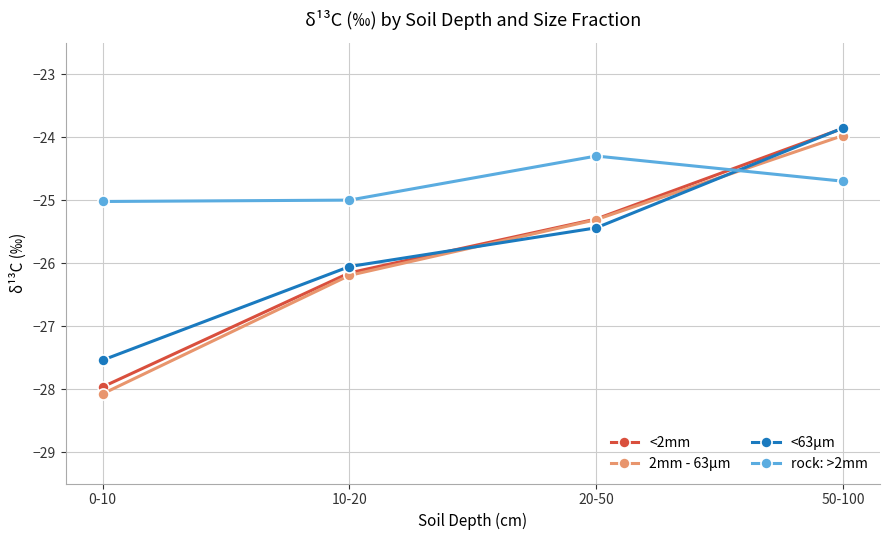

What position from the right is 20-50?

2